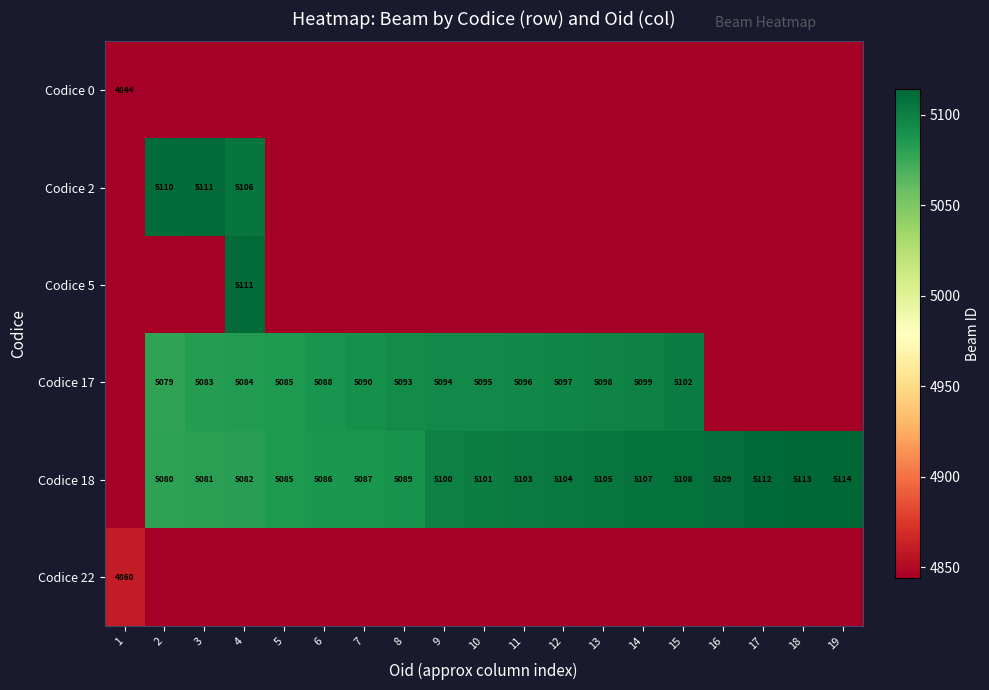

What is the greatest value displayed?

5114